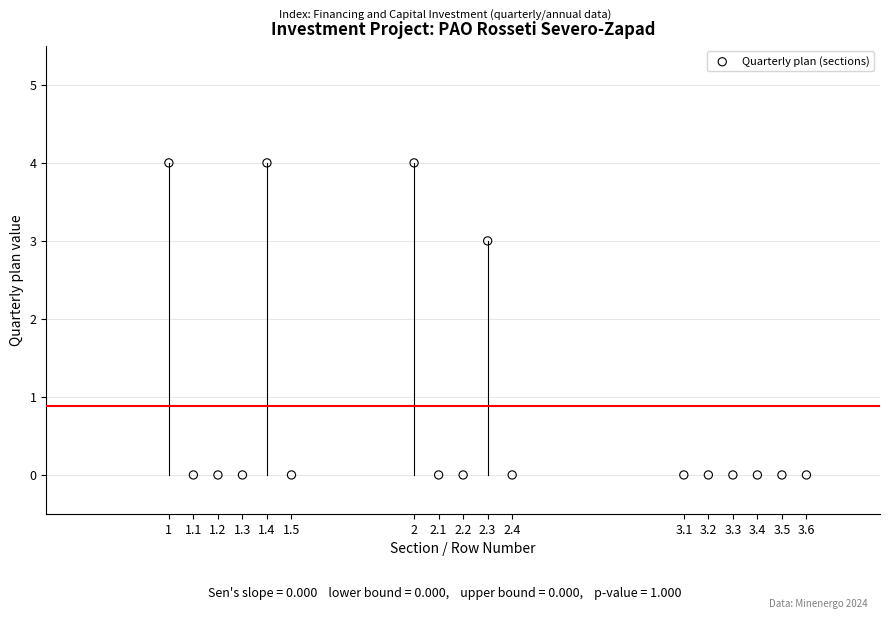

What is the range of Y values (max minus min)?

4